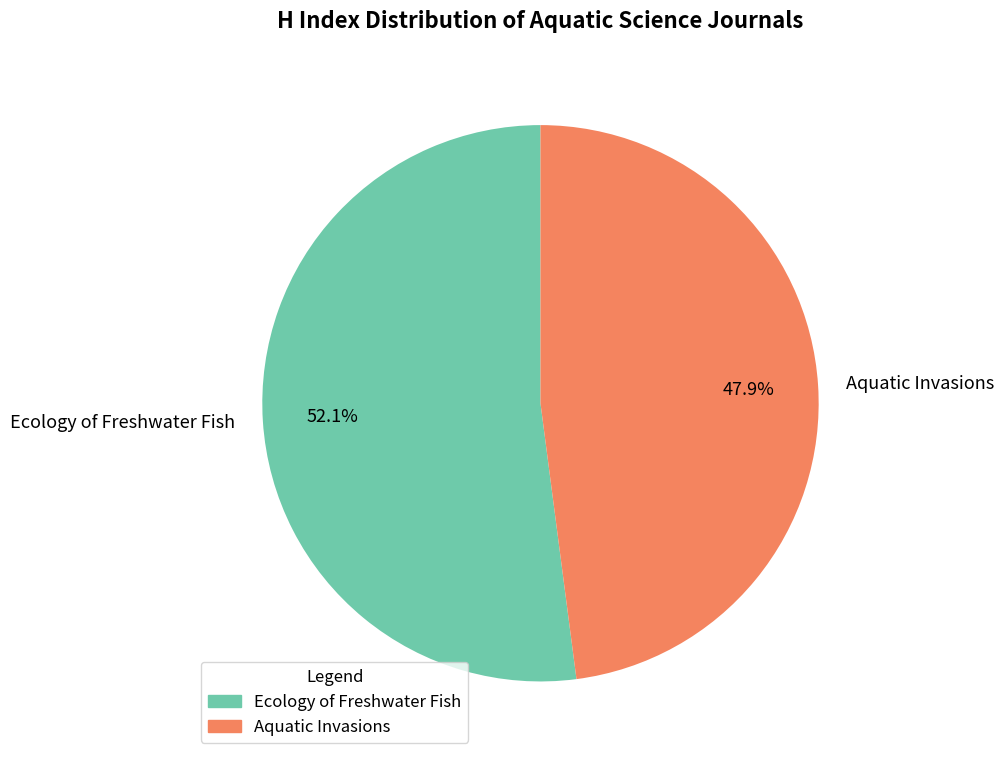

To the nearest percent, what is the combined percentage of Aquatic Invasions and Ecology of Freshwater Fish?

100%